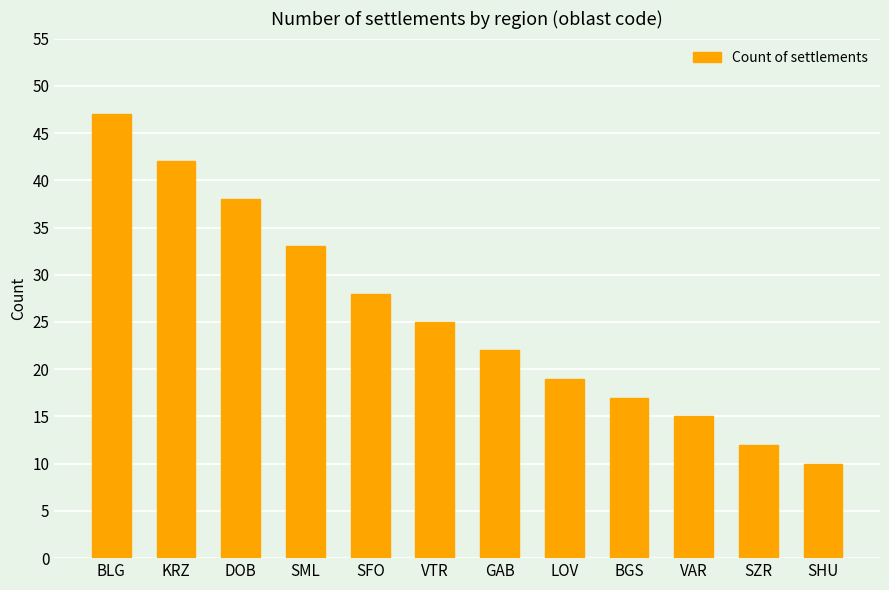

Which label corresponds to the smallest value in the chart?

SHU